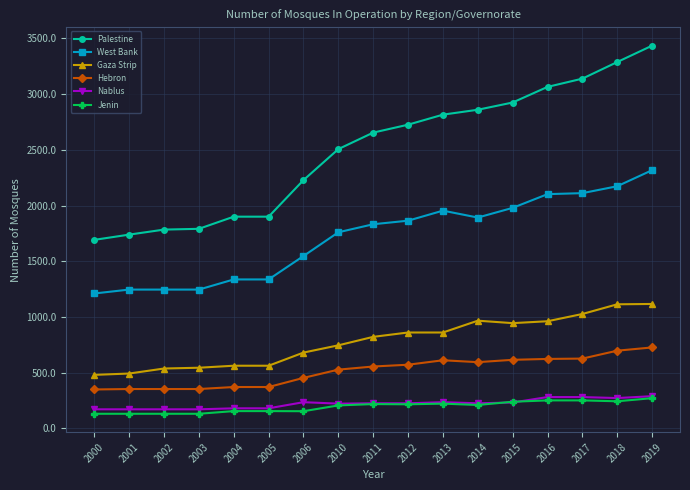

Is it true that Palestine equals 1919 at 2019?

False